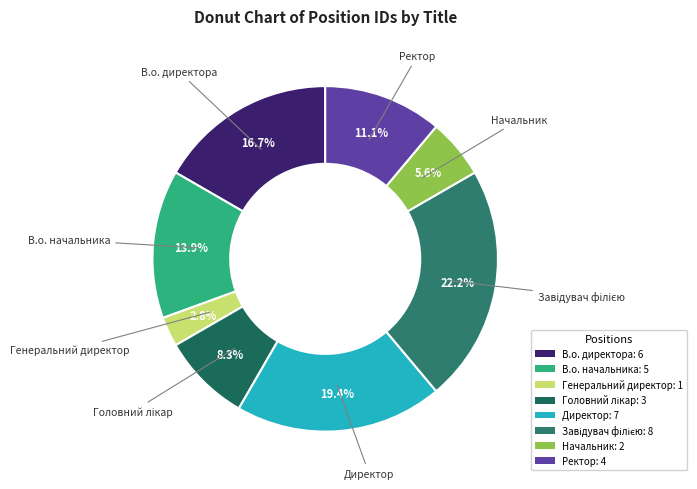

To the nearest percent, what portion does Директор represent?

19%